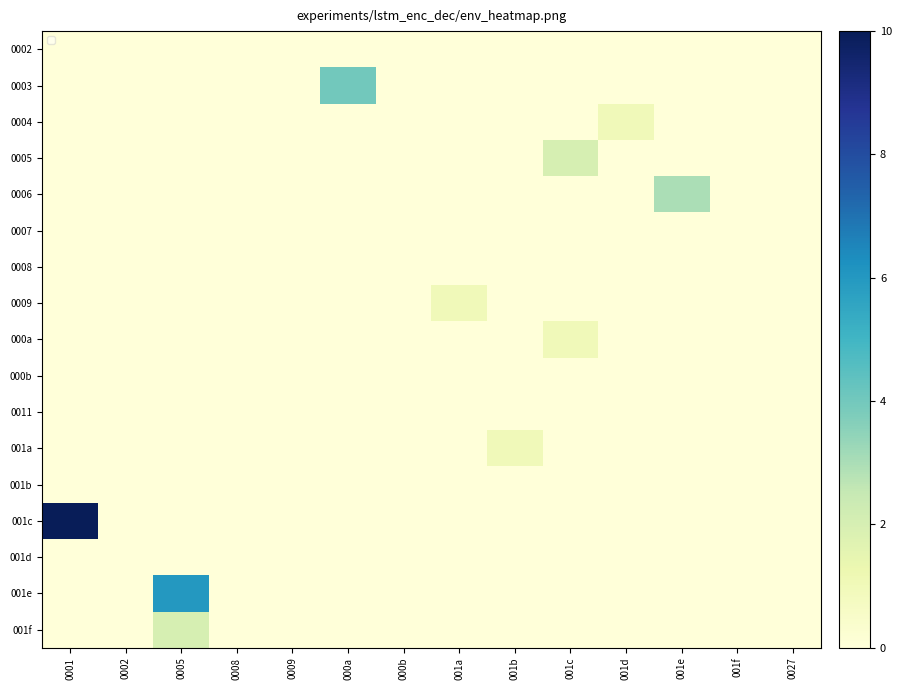

Reading right to left, transcribe all the data shown in this chart.

0002: 0027=0	001f=0	001e=0	001d=0	001c=0	001b=0	001a=0	000b=0	000a=0	0009=0	0008=0	0005=0	0002=0	0001=0
0003: 0027=0	001f=0	001e=0	001d=0	001c=0	001b=0	001a=0	000b=0	000a=4	0009=0	0008=0	0005=0	0002=0	0001=0
0004: 0027=0	001f=0	001e=0	001d=1	001c=0	001b=0	001a=0	000b=0	000a=0	0009=0	0008=0	0005=0	0002=0	0001=0
0005: 0027=0	001f=0	001e=0	001d=0	001c=2	001b=0	001a=0	000b=0	000a=0	0009=0	0008=0	0005=0	0002=0	0001=0
0006: 0027=0	001f=0	001e=3	001d=0	001c=0	001b=0	001a=0	000b=0	000a=0	0009=0	0008=0	0005=0	0002=0	0001=0
0007: 0027=0	001f=0	001e=0	001d=0	001c=0	001b=0	001a=0	000b=0	000a=0	0009=0	0008=0	0005=0	0002=0	0001=0
0008: 0027=0	001f=0	001e=0	001d=0	001c=0	001b=0	001a=0	000b=0	000a=0	0009=0	0008=0	0005=0	0002=0	0001=0
0009: 0027=0	001f=0	001e=0	001d=0	001c=0	001b=0	001a=1	000b=0	000a=0	0009=0	0008=0	0005=0	0002=0	0001=0
000a: 0027=0	001f=0	001e=0	001d=0	001c=1	001b=0	001a=0	000b=0	000a=0	0009=0	0008=0	0005=0	0002=0	0001=0
000b: 0027=0	001f=0	001e=0	001d=0	001c=0	001b=0	001a=0	000b=0	000a=0	0009=0	0008=0	0005=0	0002=0	0001=0
0011: 0027=0	001f=0	001e=0	001d=0	001c=0	001b=0	001a=0	000b=0	000a=0	0009=0	0008=0	0005=0	0002=0	0001=0
001a: 0027=0	001f=0	001e=0	001d=0	001c=0	001b=1	001a=0	000b=0	000a=0	0009=0	0008=0	0005=0	0002=0	0001=0
001b: 0027=0	001f=0	001e=0	001d=0	001c=0	001b=0	001a=0	000b=0	000a=0	0009=0	0008=0	0005=0	0002=0	0001=0
001c: 0027=0	001f=0	001e=0	001d=0	001c=0	001b=0	001a=0	000b=0	000a=0	0009=0	0008=0	0005=0	0002=0	0001=10
001d: 0027=0	001f=0	001e=0	001d=0	001c=0	001b=0	001a=0	000b=0	000a=0	0009=0	0008=0	0005=0	0002=0	0001=0
001e: 0027=0	001f=0	001e=0	001d=0	001c=0	001b=0	001a=0	000b=0	000a=0	0009=0	0008=0	0005=6	0002=0	0001=0
001f: 0027=0	001f=0	001e=0	001d=0	001c=0	001b=0	001a=0	000b=0	000a=0	0009=0	0008=0	0005=2	0002=0	0001=0